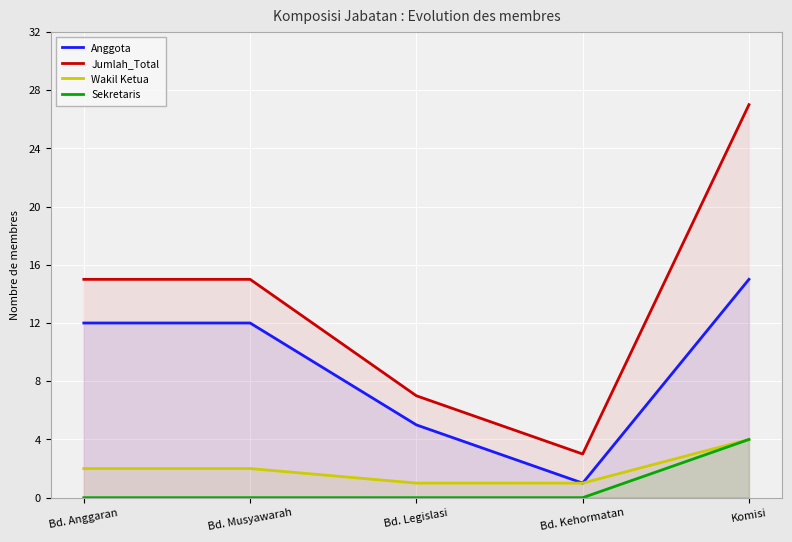

What is the value of the Wakil Ketua point at the 2nd from the left?

2